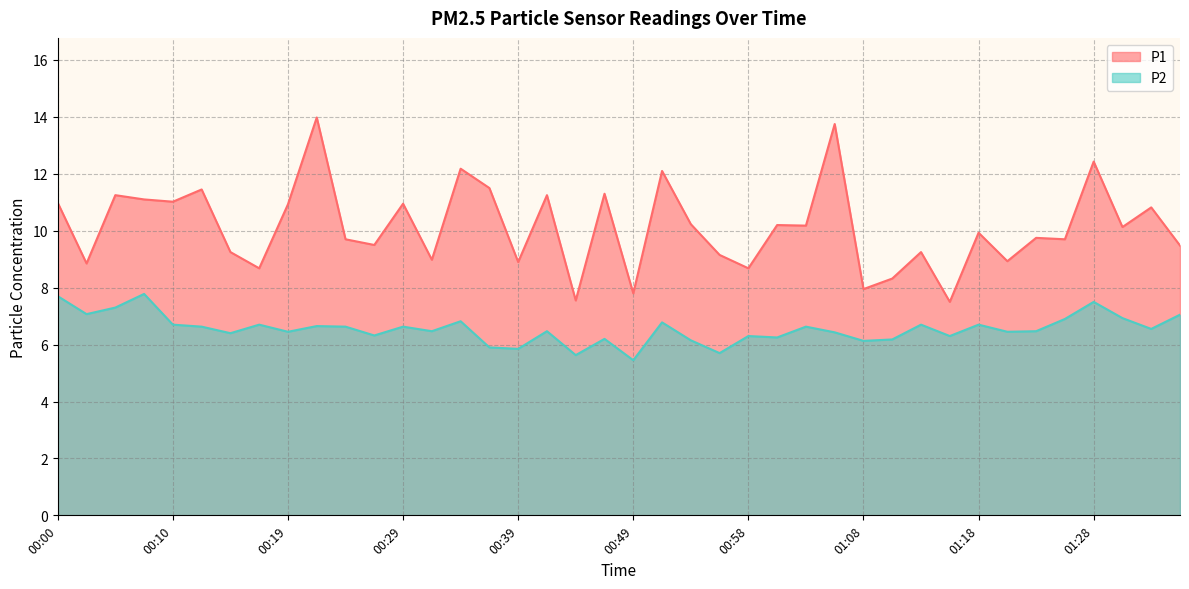

Does the chart have visible grid lines?

Yes